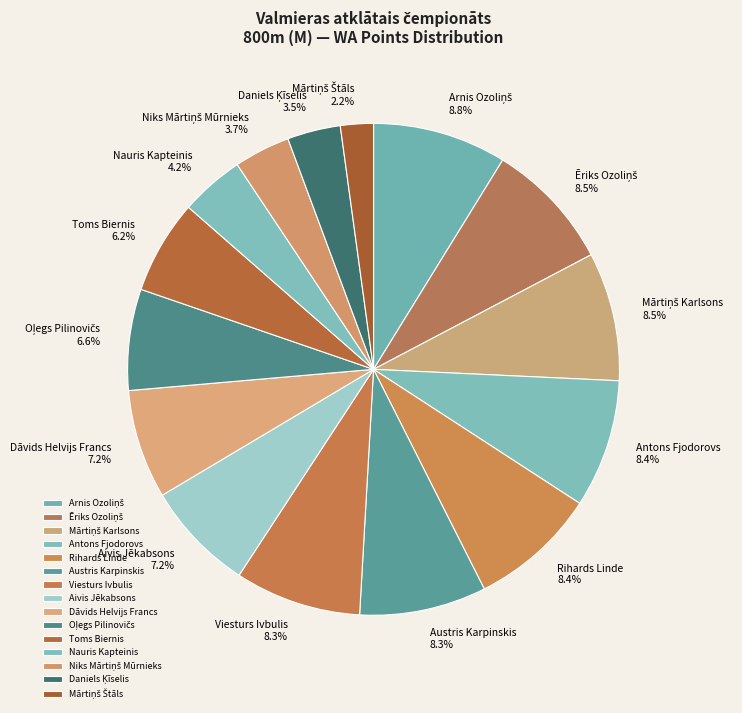

What portion of the pie excludes Austris Karpinskis?

91.7%